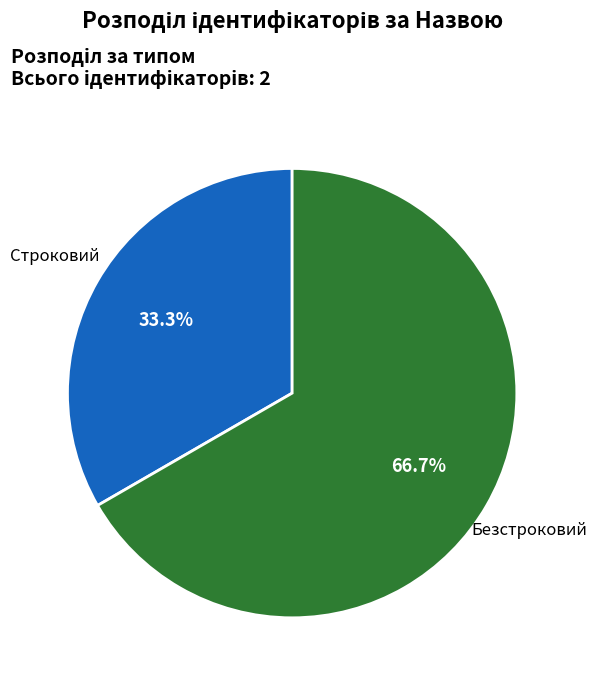

Which slice represents more than half of the pie?

Безстроковий